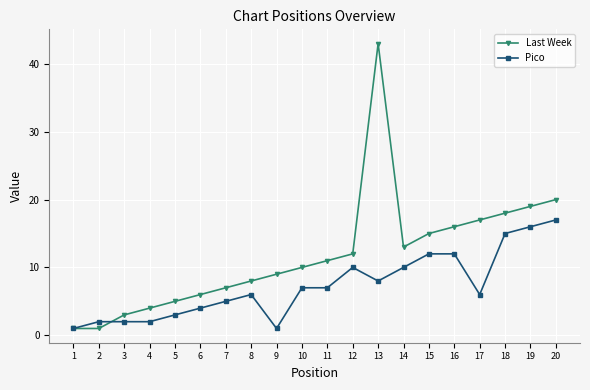

How many values in the Pico series are below 7?

10